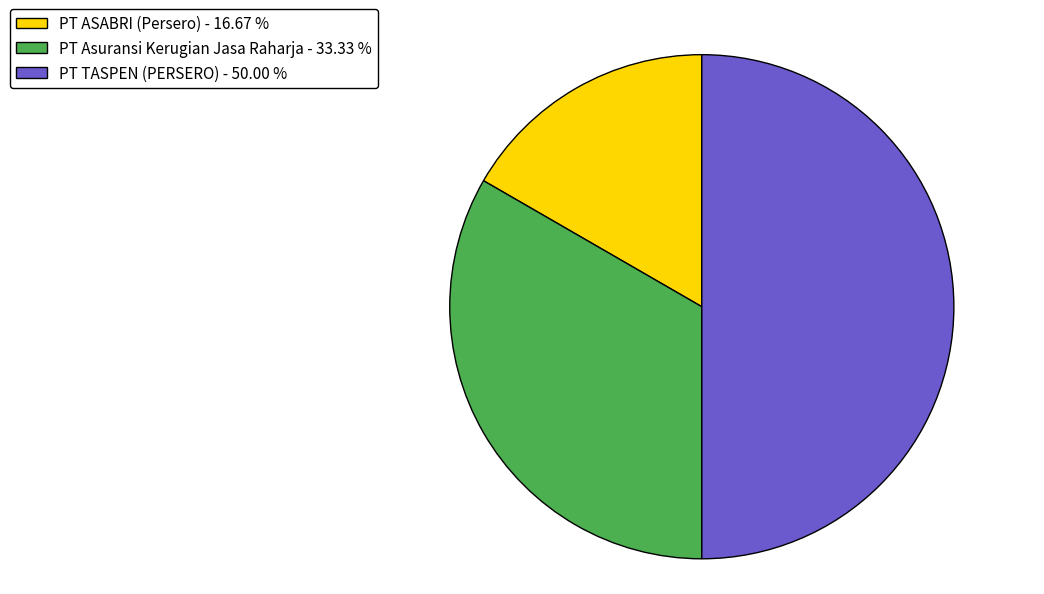

What is the ratio of the value at PT TASPEN (PERSERO) to the value at PT ASABRI (Persero)?

3.0